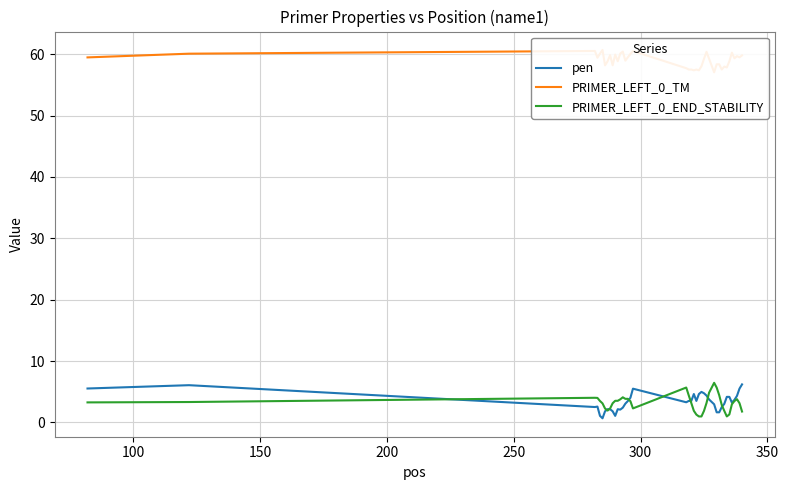

What is the difference between the maximum and minimum values in the PRIMER_LEFT_0_TM series?

3.6